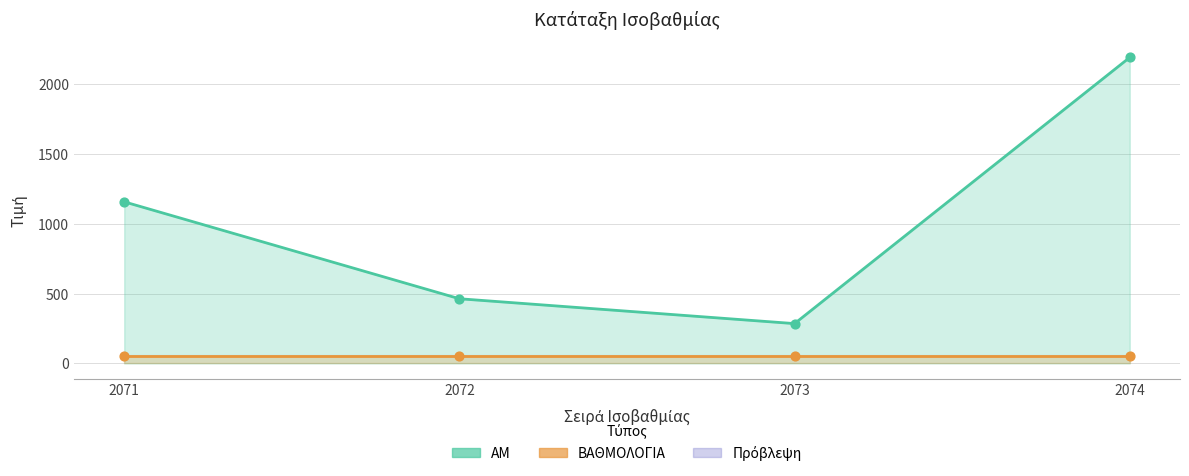

What is the change in value from 2072 to 2074?

+1728